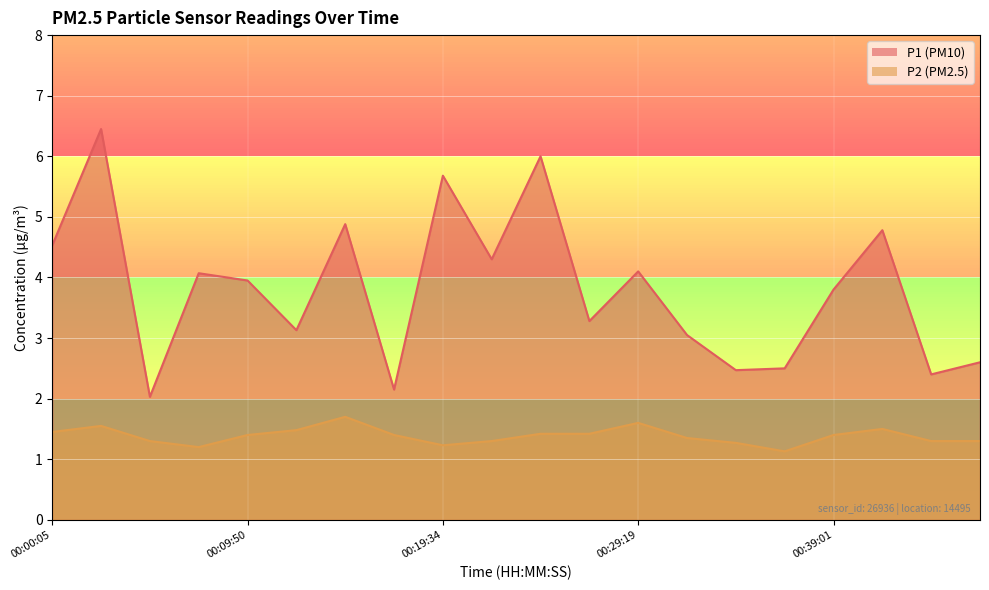

The value of P2 at 00:12:15 is 0.8. True or false?

False